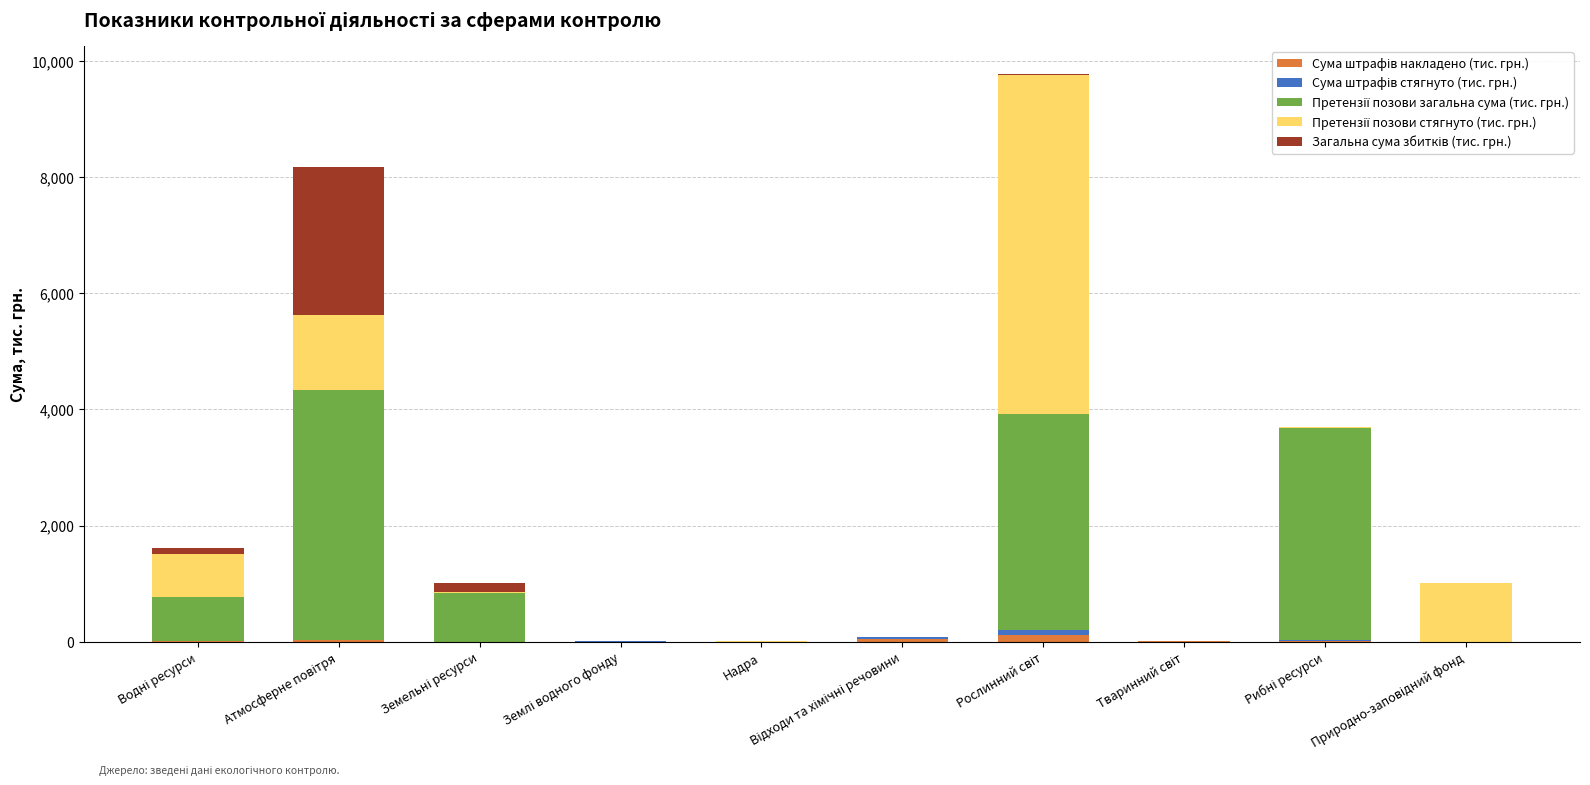

What is the sum of the Сума штрафів накладено (тис. грн.) values at Тваринний світ and Надра?

7.9